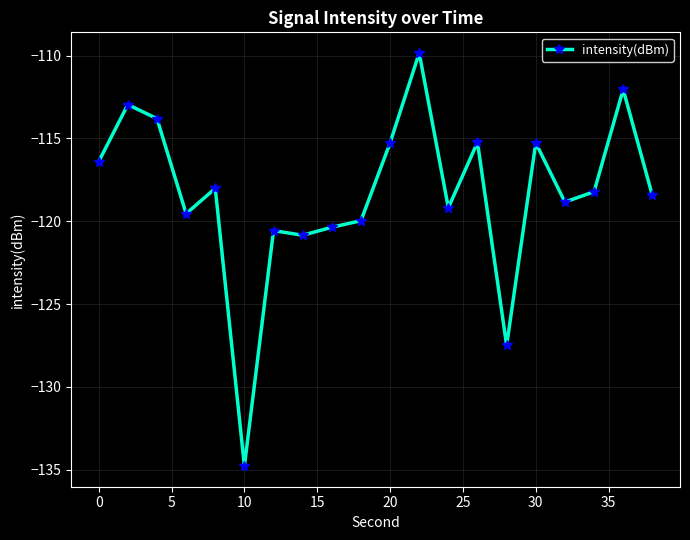

Does the chart display data point markers on the line(s)?

Yes